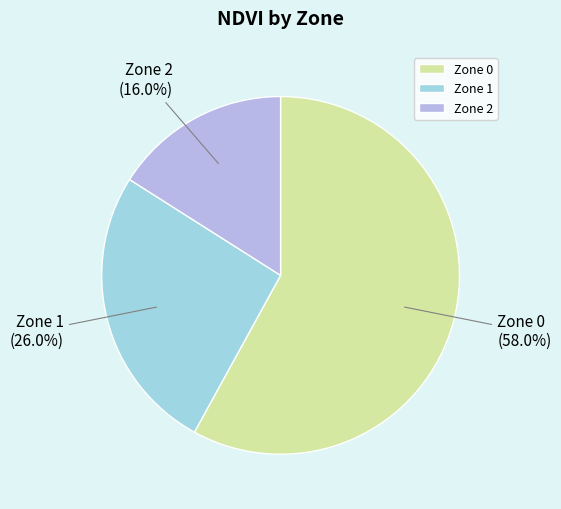

The Zone 1 slice represents 26% of the pie. True or false?

True